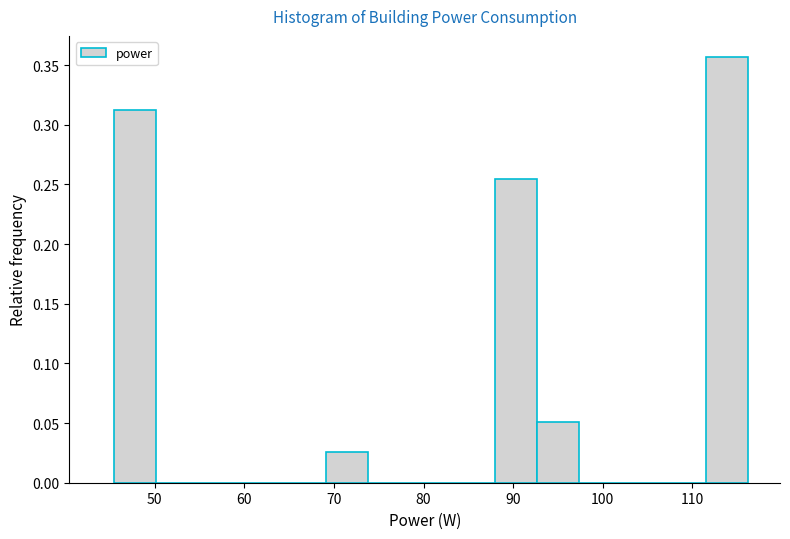

Over which range of the x-axis is the bar tallest?

112 to 116